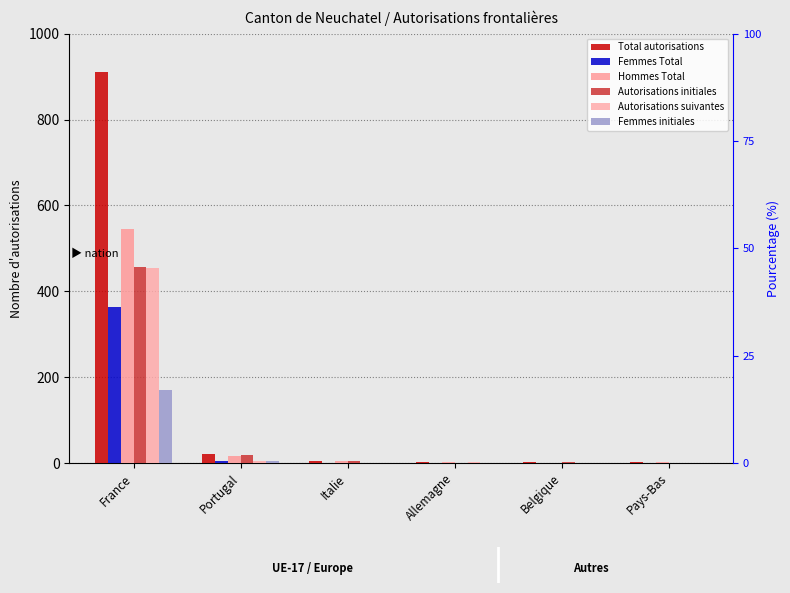

Rank the series at Portugal from highest to lowest value.

Total autorisations, Autorisations initiales, Hommes Total, Femmes Total, Femmes initiales, Autorisations suivantes